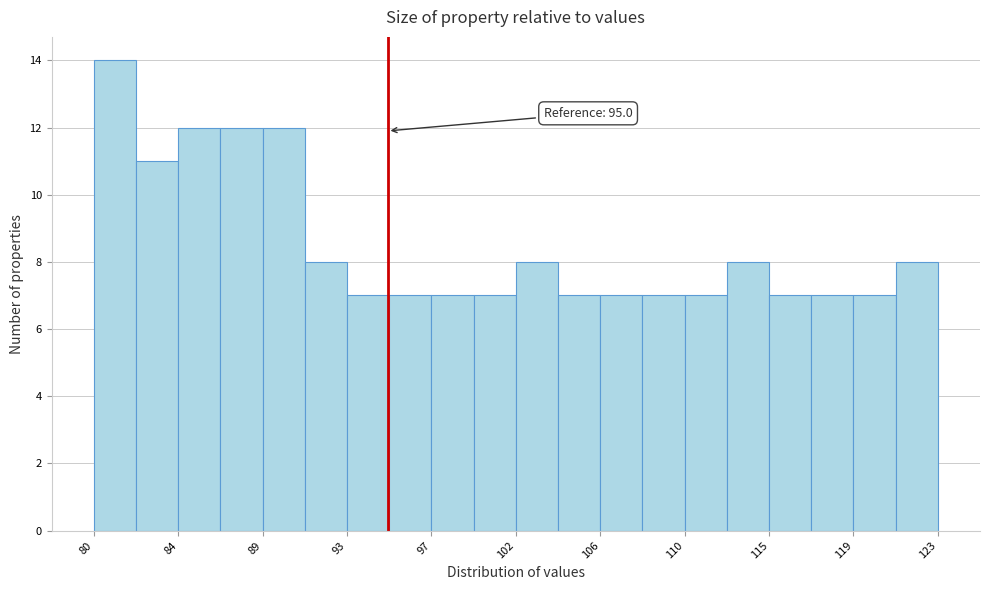

Which range on the x-axis has the tallest bar?

80.0 to 82.0